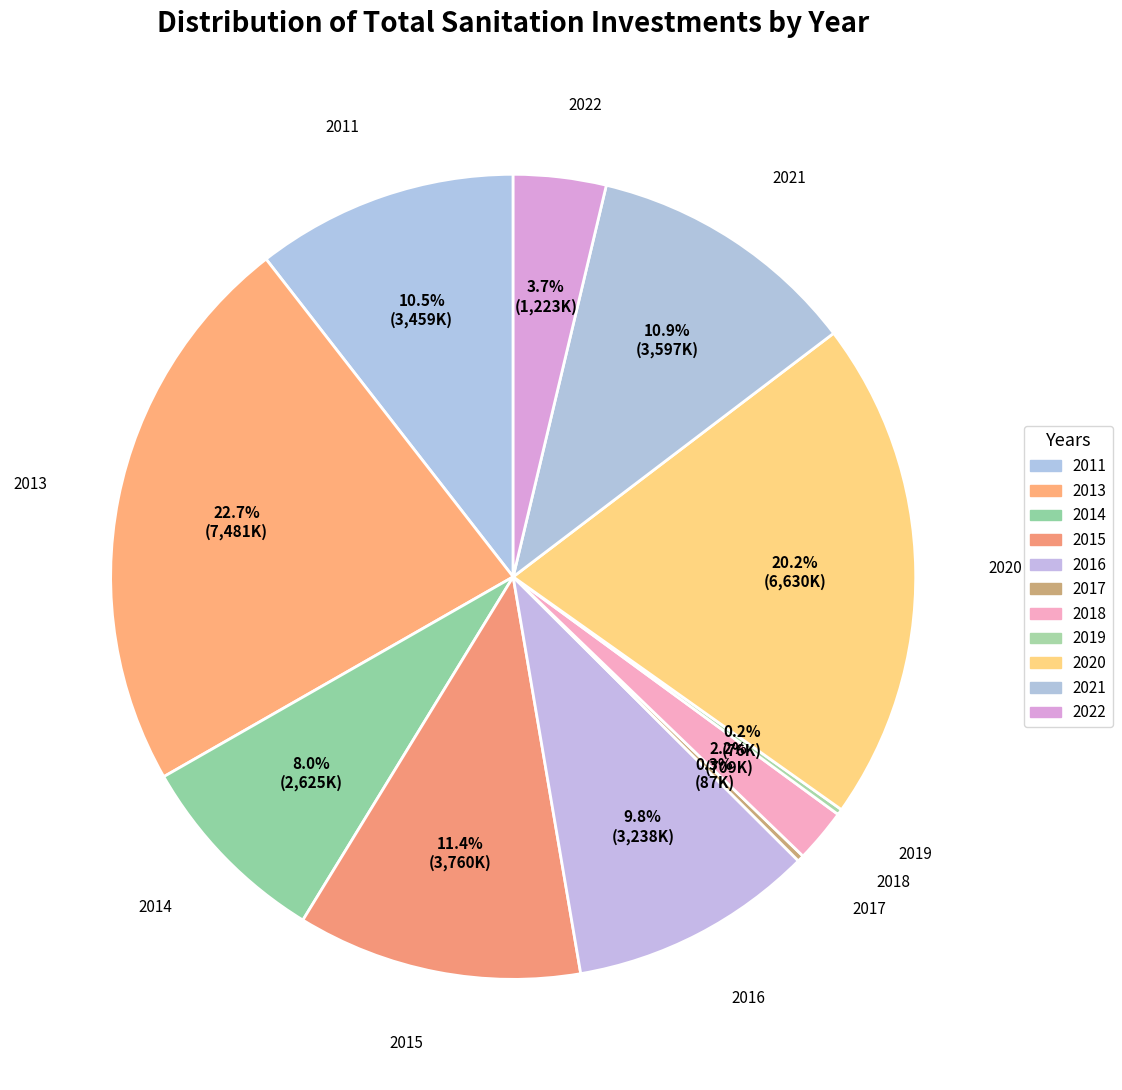

Which category has the biggest portion of the pie?

2013